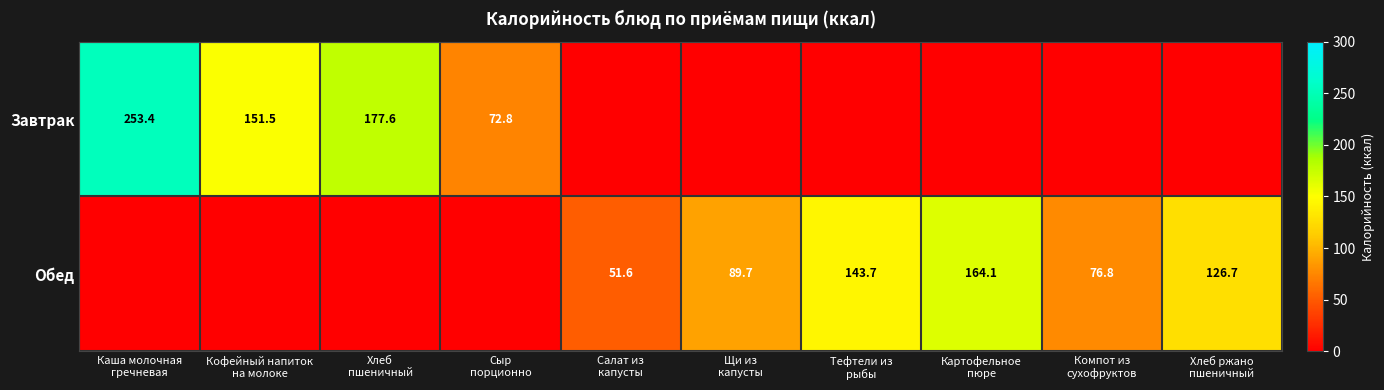

At which category is the sum across all series the highest?

Каша молочная
гречневая